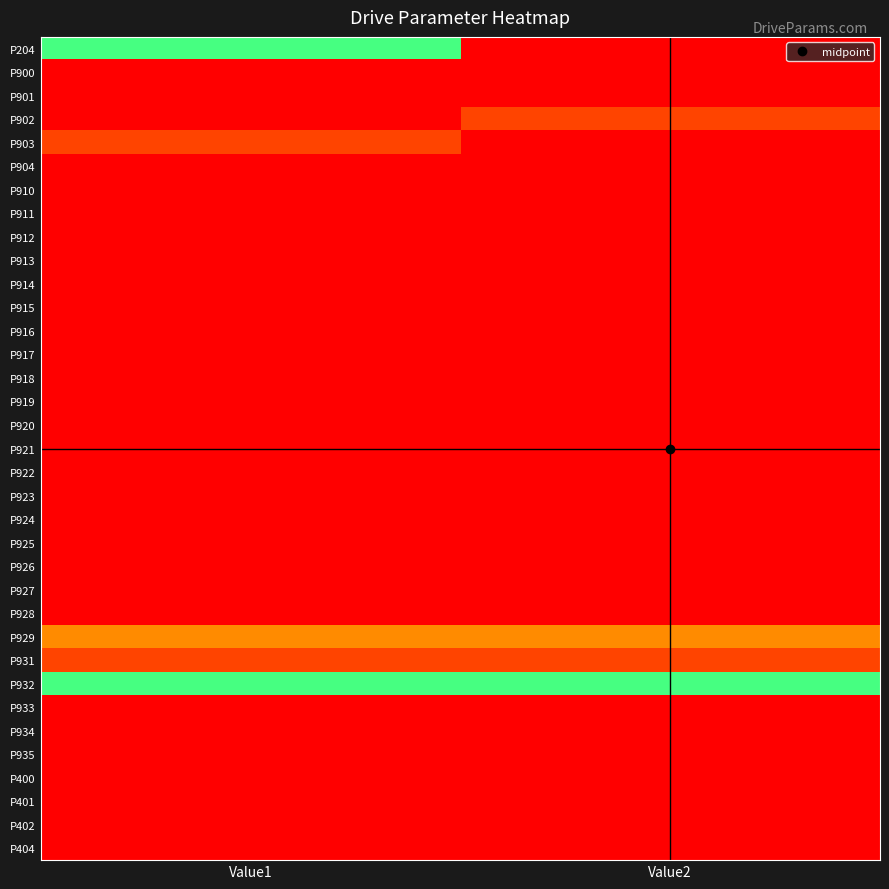

Which has a higher value, Value1 or Value2?

Value2